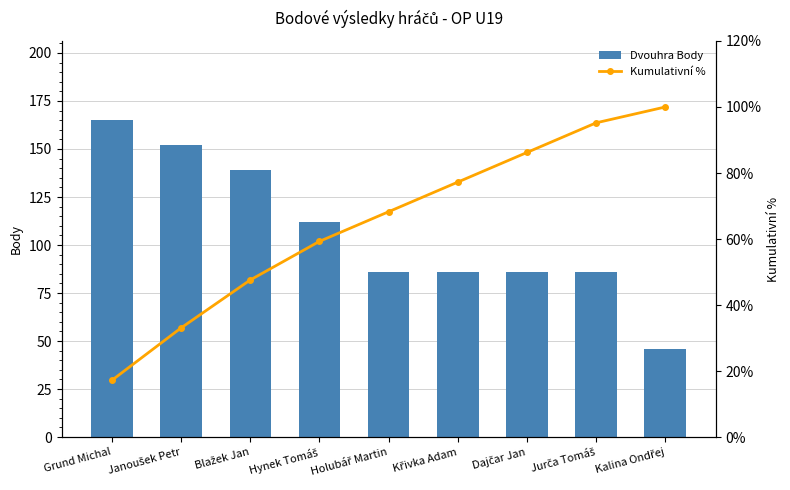

How many values in the Dvouhra Body series are below 86?

1